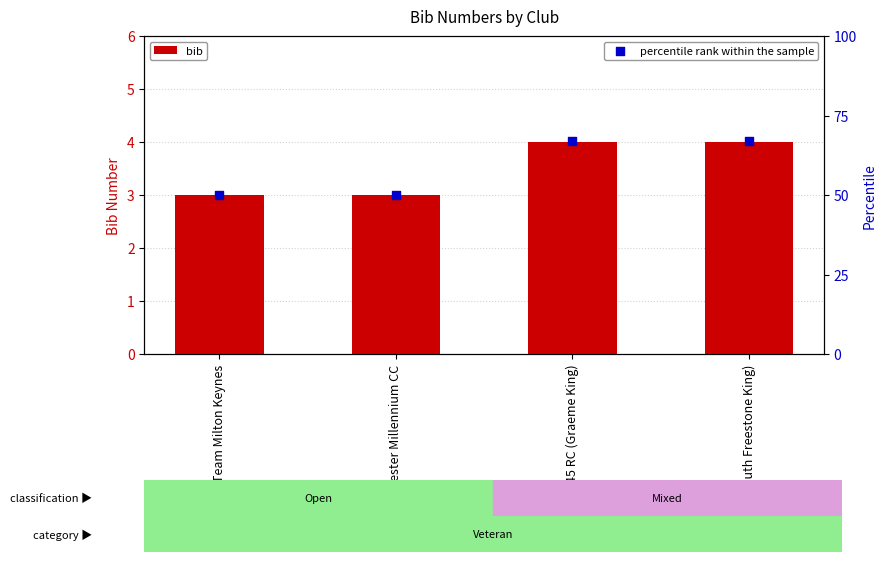

Is the value of percentile rank within the sample at Bicester Millennium CC greater than the value of bib at 45 RC (Graeme King)?

Yes